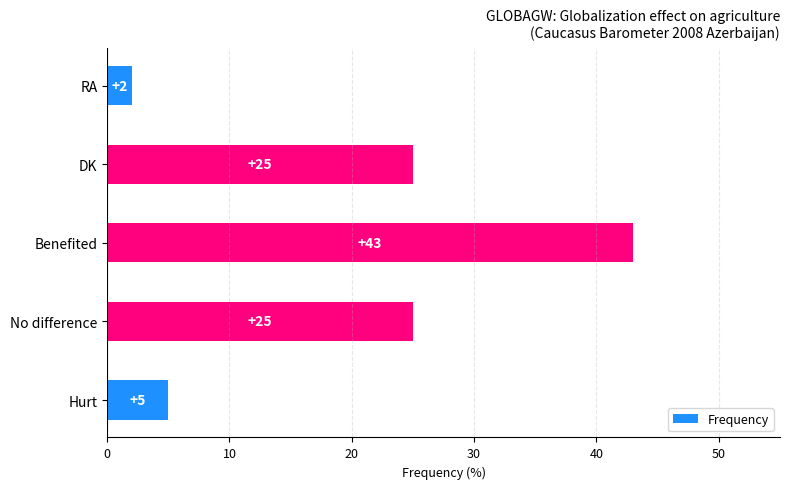

Are the bars horizontal?

Yes